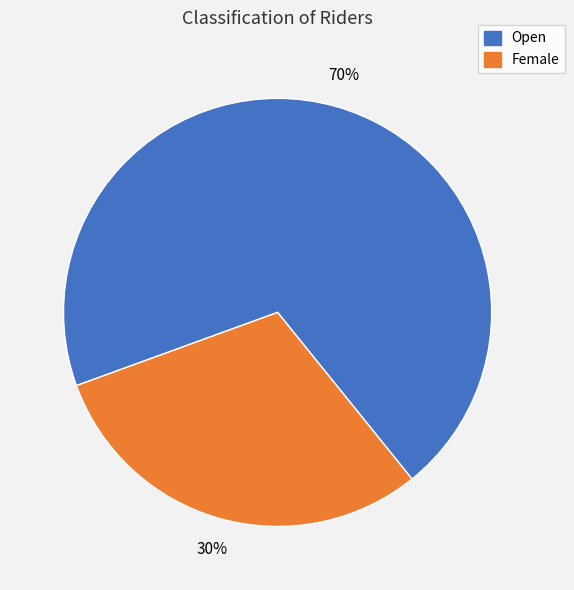

Which slice represents more than half of the pie?

Open